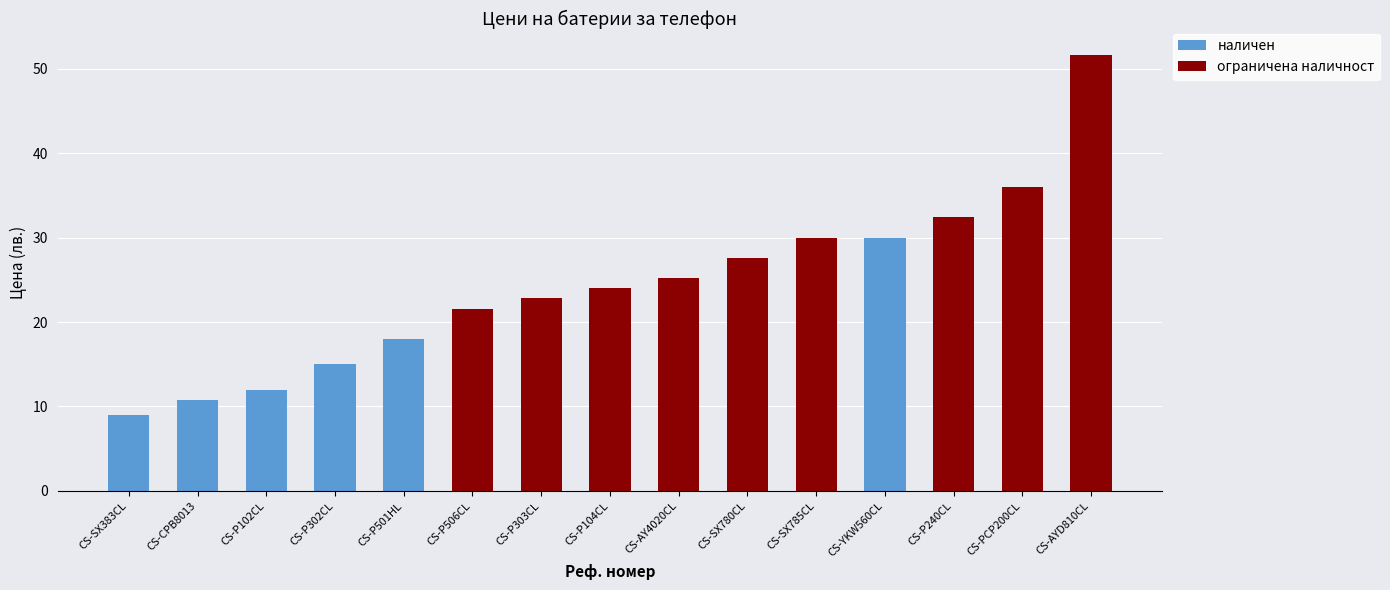

Count the number of data series in this chart.

2